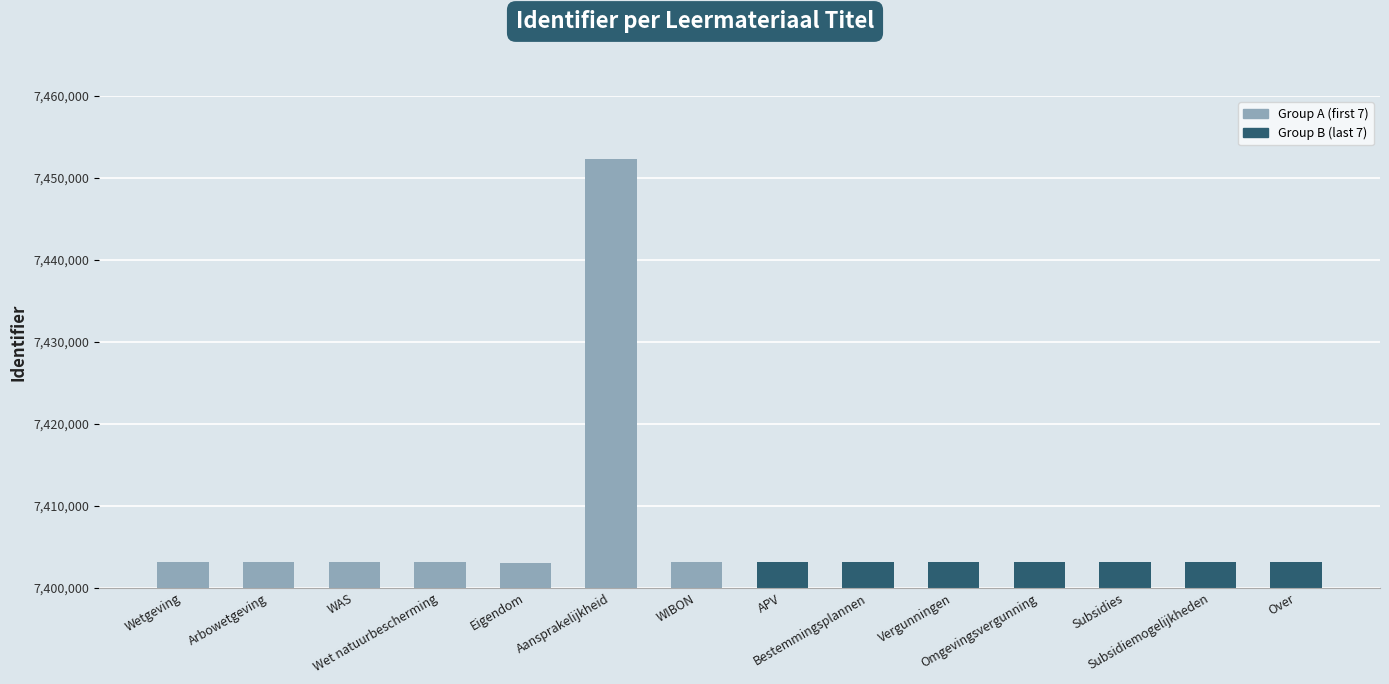

Count the number of data series in this chart.

1